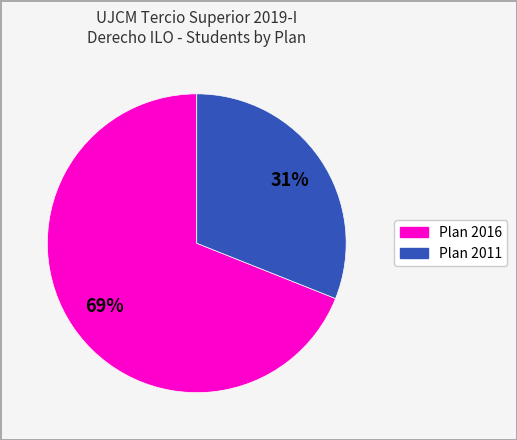

To the nearest percent, what is the difference between the largest and smallest slice percentages?

38%